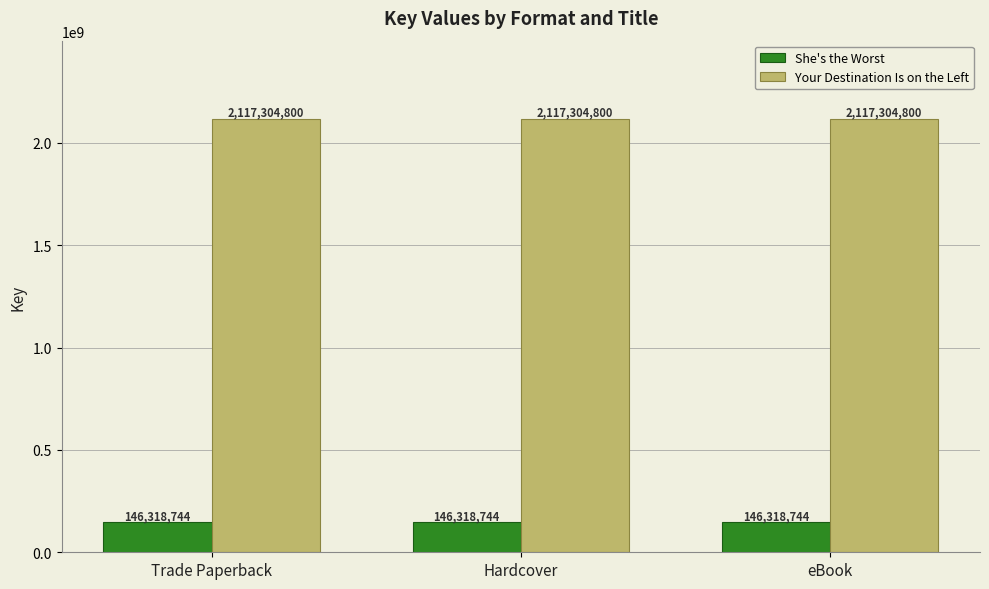

True or false: Your Destination Is on the Left has a value of 2117304800 at Trade Paperback.

True